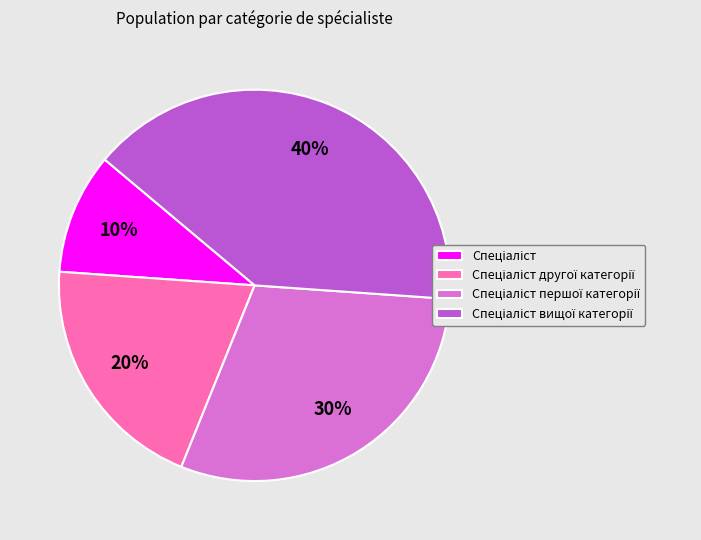

Does any single category account for the majority?

No